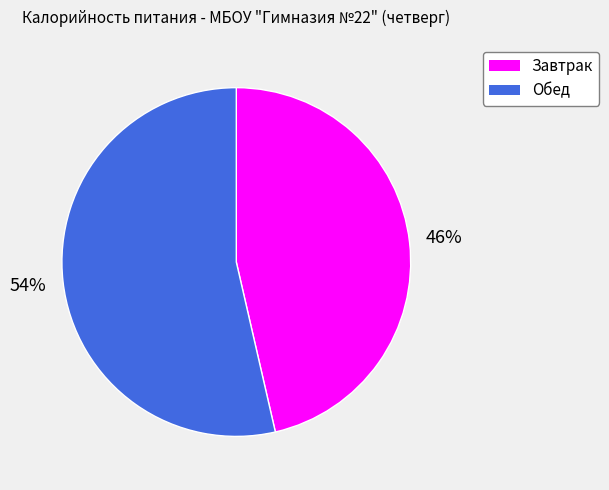

To the nearest percent, what portion does Обед represent?

54%